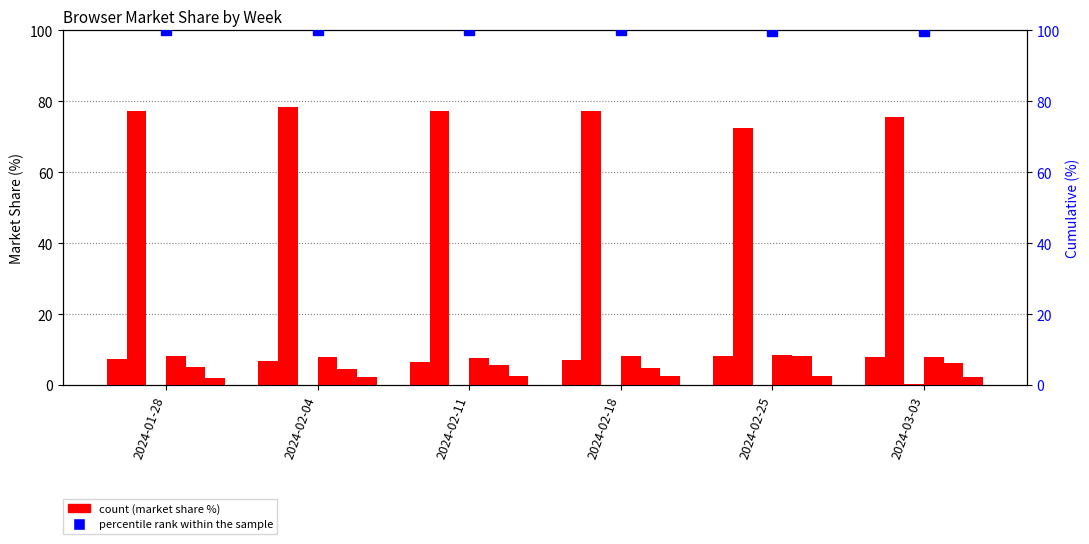

True or false: Firefox has a value of 1.5 at 2024-02-11.

False